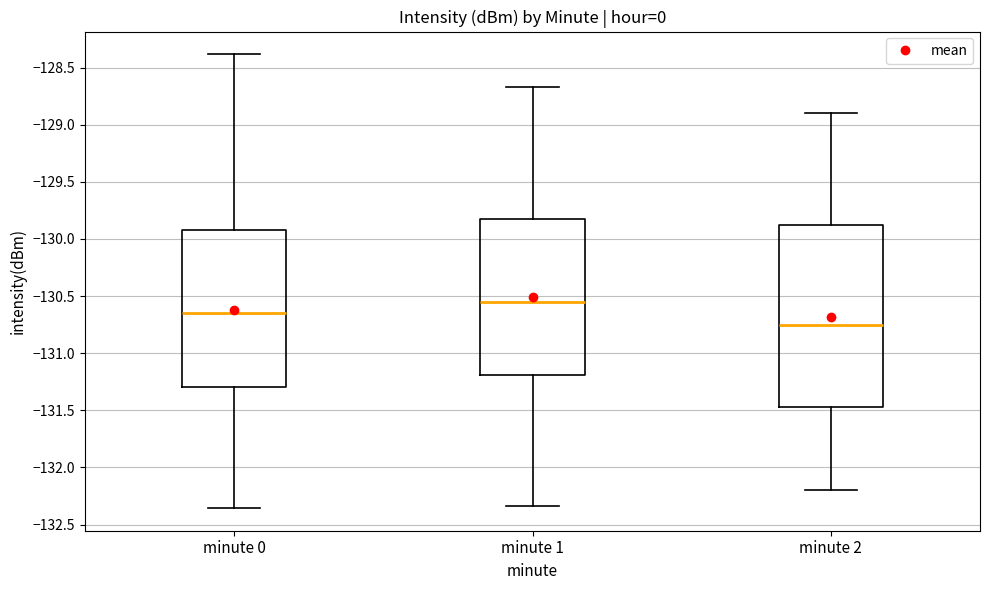

Which box's median line is the highest?

minute 1